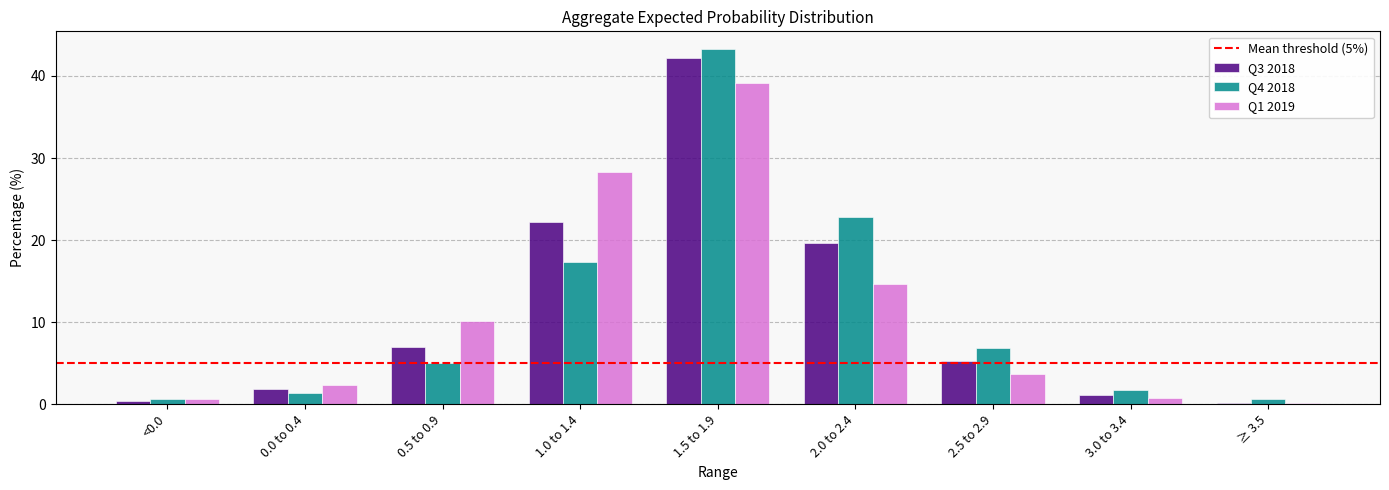

At how many categories does at least one series exceed 6?

5